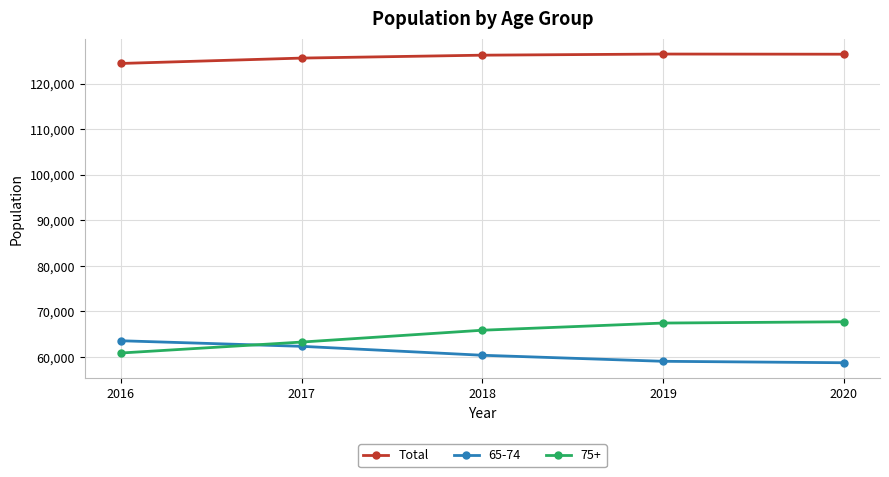

True or false: Total has more than 2 points higher than both neighbors.

False